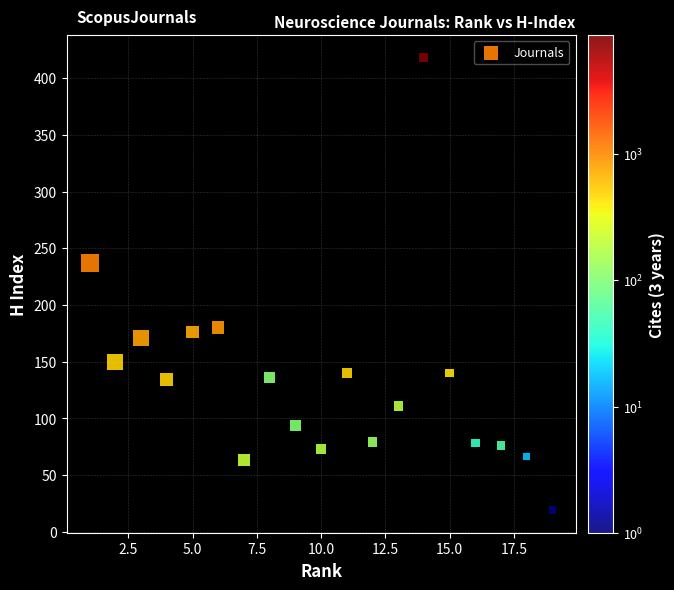

What Y value in the scatter plot is closest to 218?

237